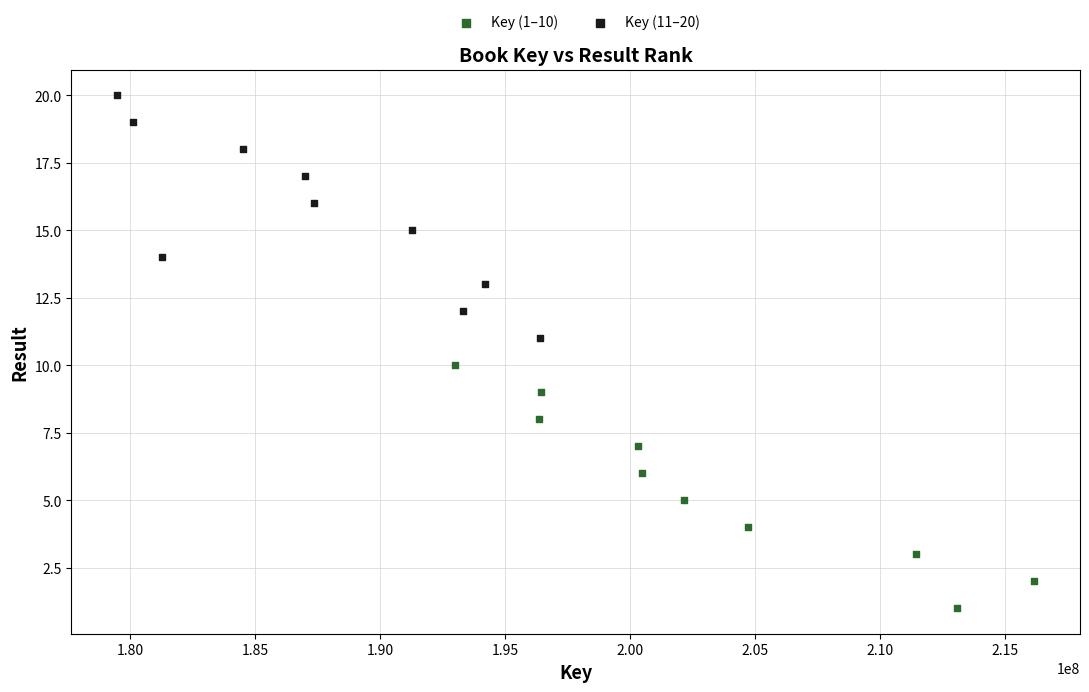

Which series contains the highest Y value?

Key (11–20)